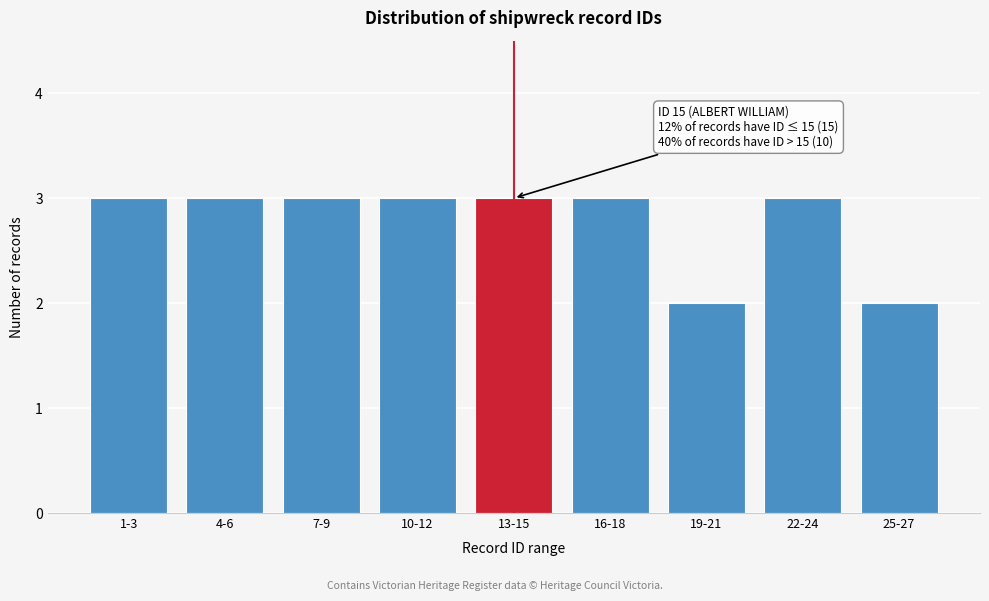

Reading right to left, extract all data points from this chart.

2	3	2	3	3	3	3	3	3